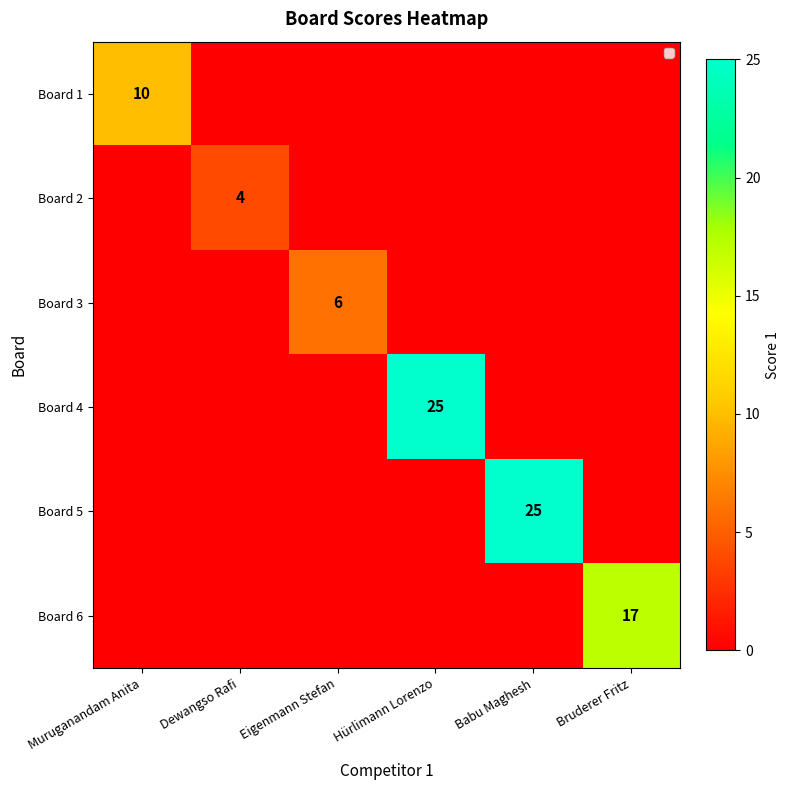

At which category is the sum across all series the highest?

Hürlimann Lorenzo